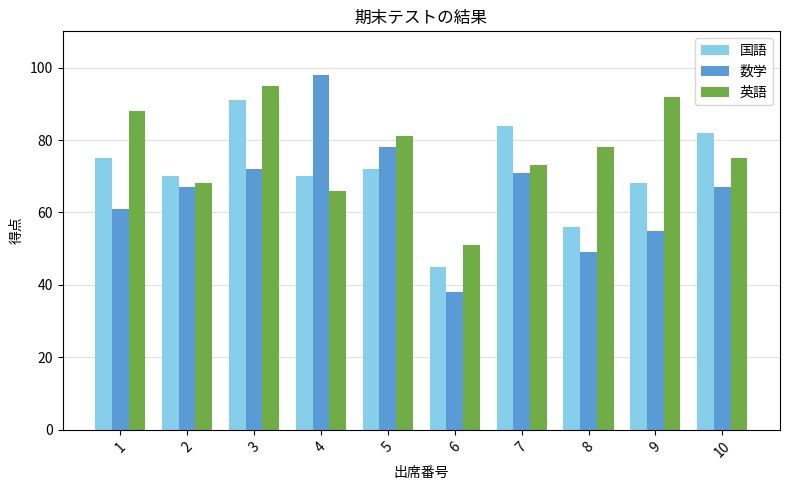

What is the sum of all 英語 values?

767